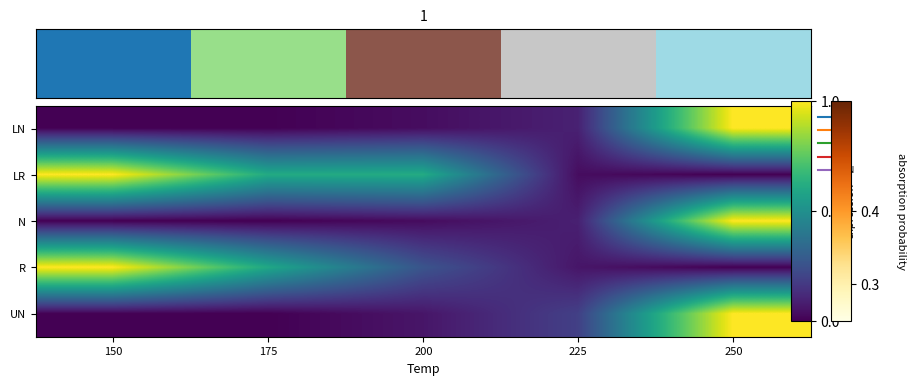

Reading left to right, extract all data points from this chart.

LN: 150=0.0	175=0.0	200=0.0	225=0.1	250=1.0
LR: 150=1.0	175=0.6	200=0.6	225=0.0	250=0.0
N: 150=0.0	175=0.0	200=0.0	225=0.1	250=1.0
R: 150=1.0	175=0.6	200=0.3	225=0.1	250=0.0
UN: 150=0.0	175=0.0	200=0.1	225=0.2	250=1.0